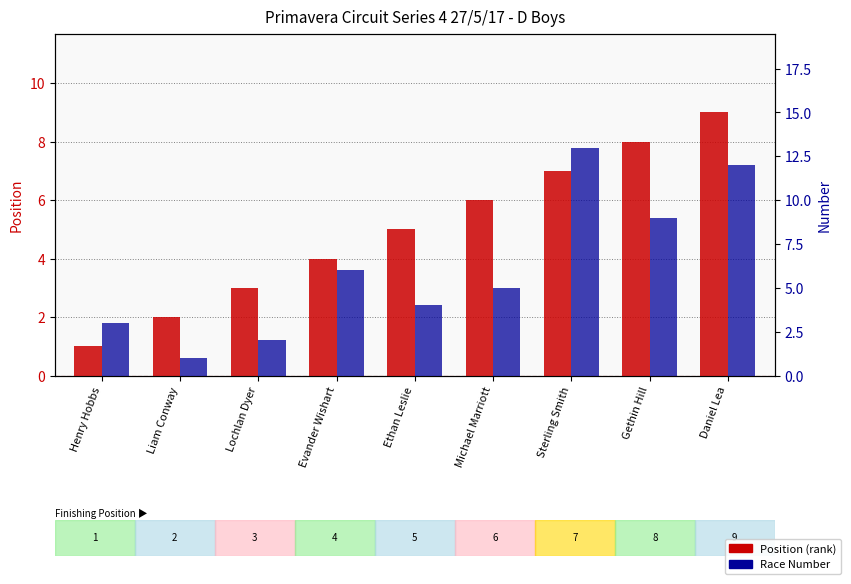

Reading left to right, extract all data points from this chart.

Position: Henry Hobbs=1	Liam Conway=2	Lochlan Dyer=3	Evander Wishart=4	Ethan Leslie=5	Michael Marriott=6	Sterling Smith=7	Gethin Hill=8	Daniel Lea=9
Number: Henry Hobbs=3	Liam Conway=1	Lochlan Dyer=2	Evander Wishart=6	Ethan Leslie=4	Michael Marriott=5	Sterling Smith=13	Gethin Hill=9	Daniel Lea=12